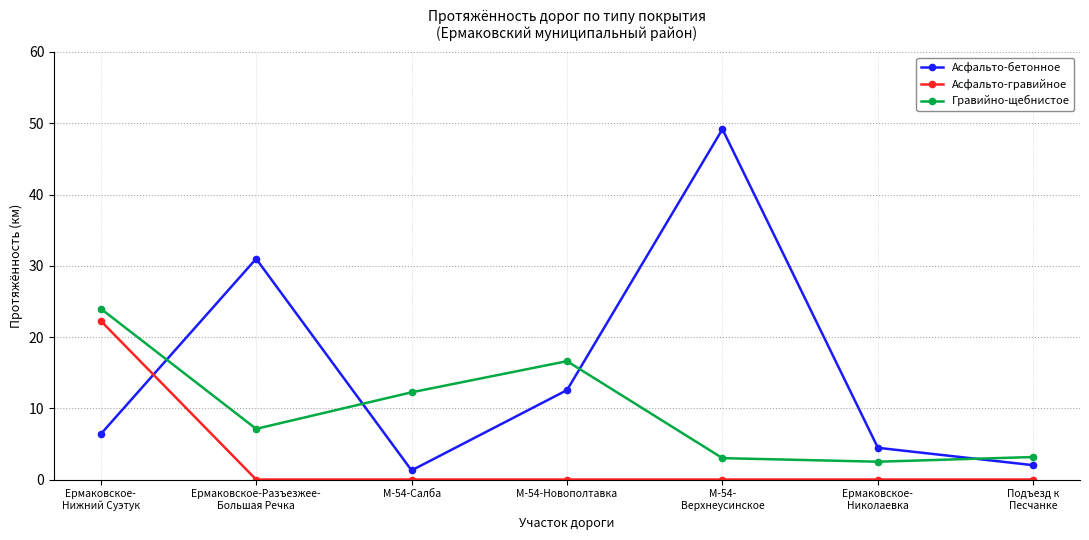

What is the average value of the Асфальто-бетонное series?

15.3